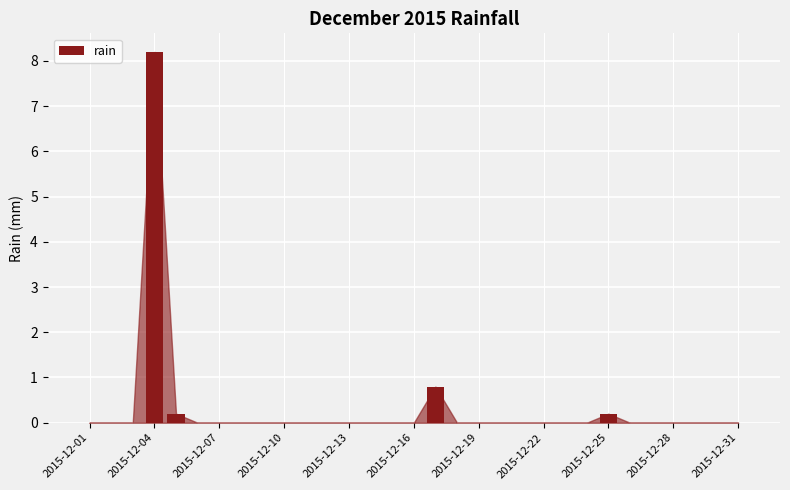

What is the sum of all values?

9.4